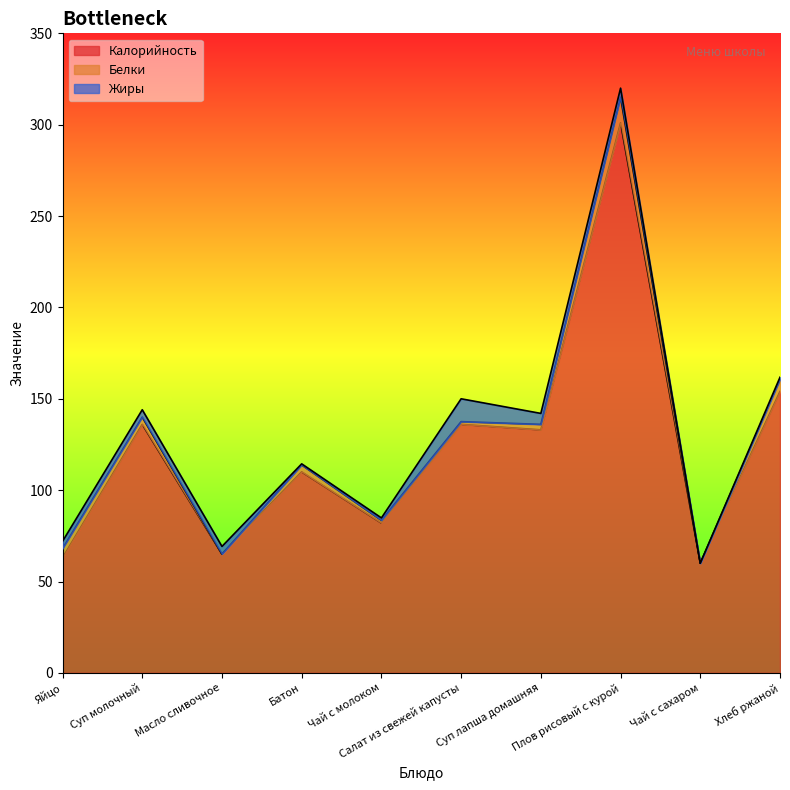

Between Салат из свежей капусты and Масло сливочное, which is larger?

Салат из свежей капусты